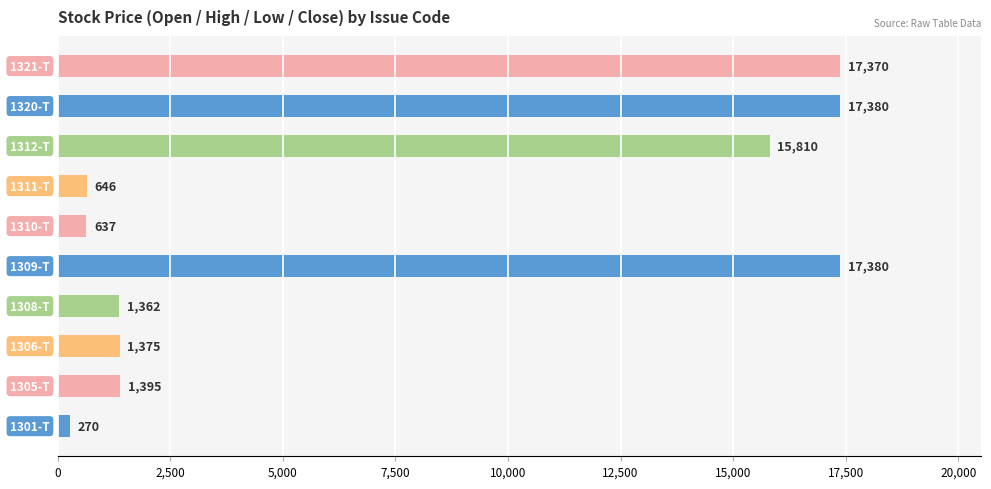

What is the greatest value displayed?

17380